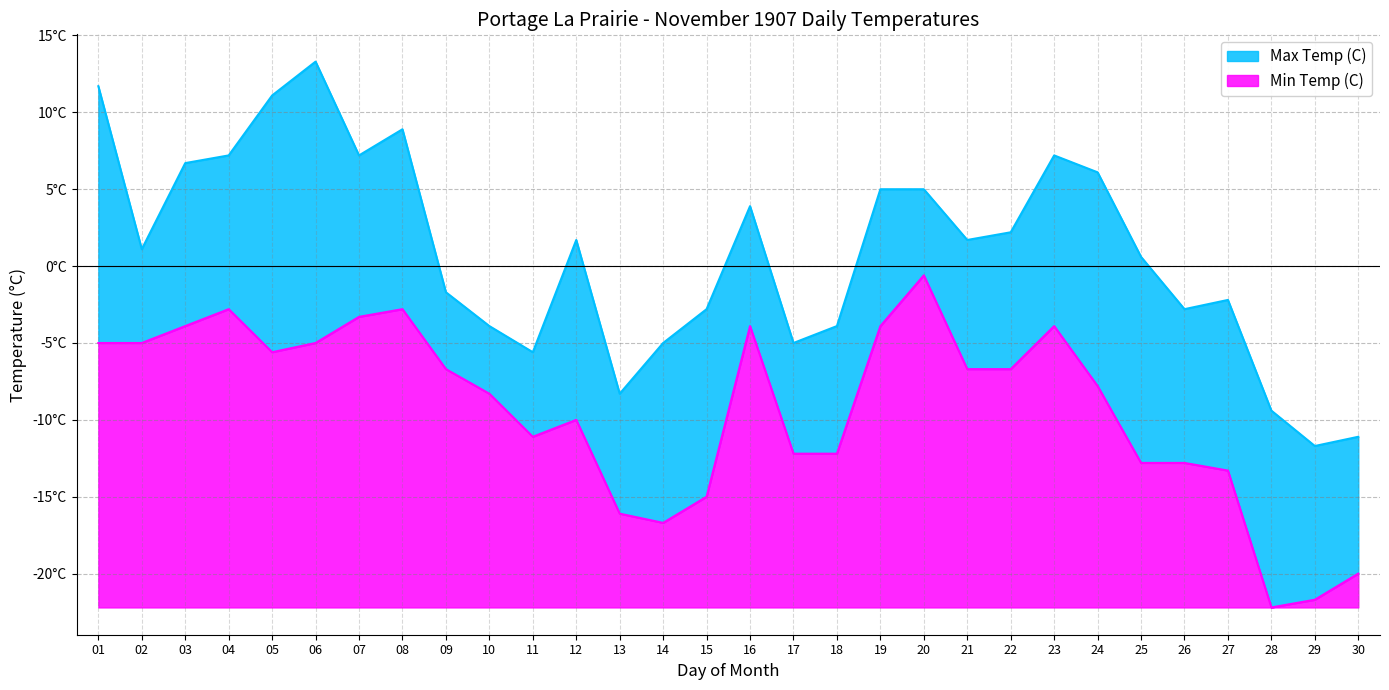

List the series in order of their overall mean, lowest first.

Min Temp (C), Max Temp (C)